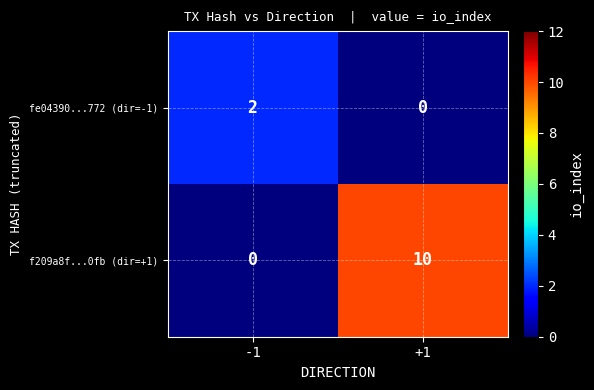

At -1, list the series in order from smallest to largest.

f209a8f...0fb (dir=+1), fe04390...772 (dir=-1)